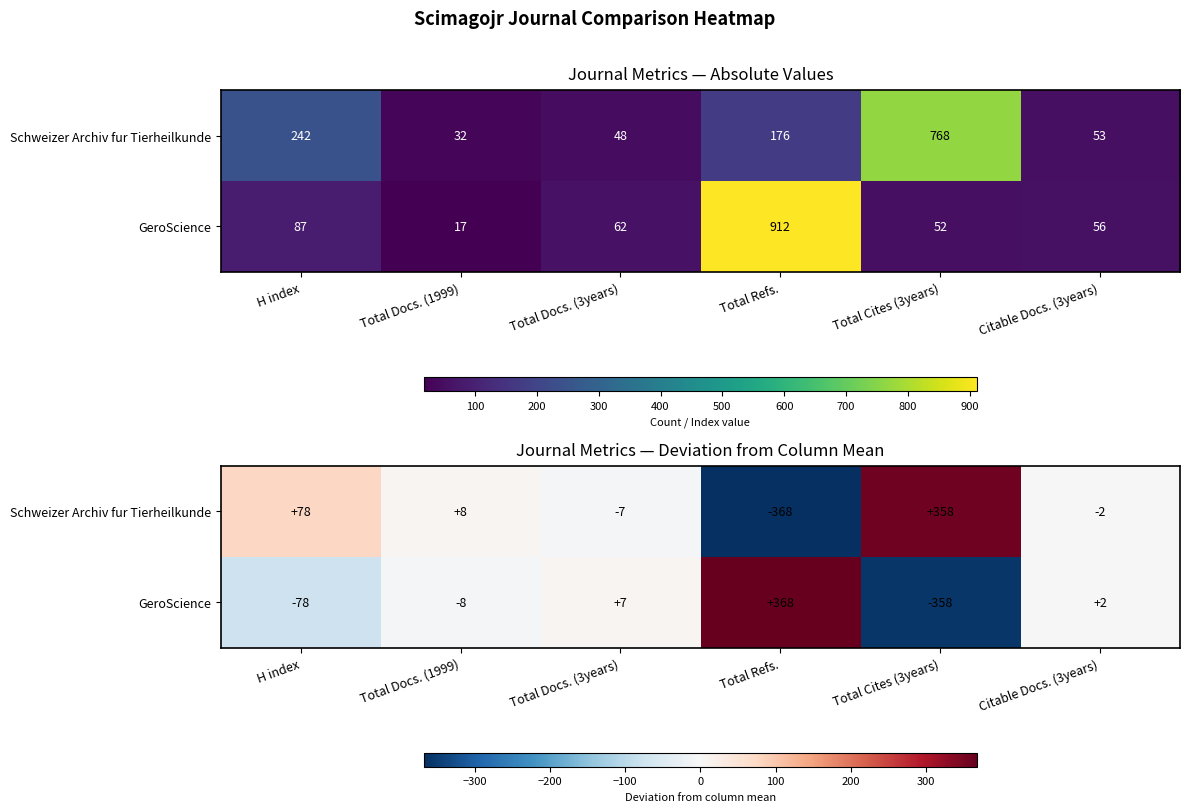

At which category does the chart reach its peak across all series?

Total Refs.